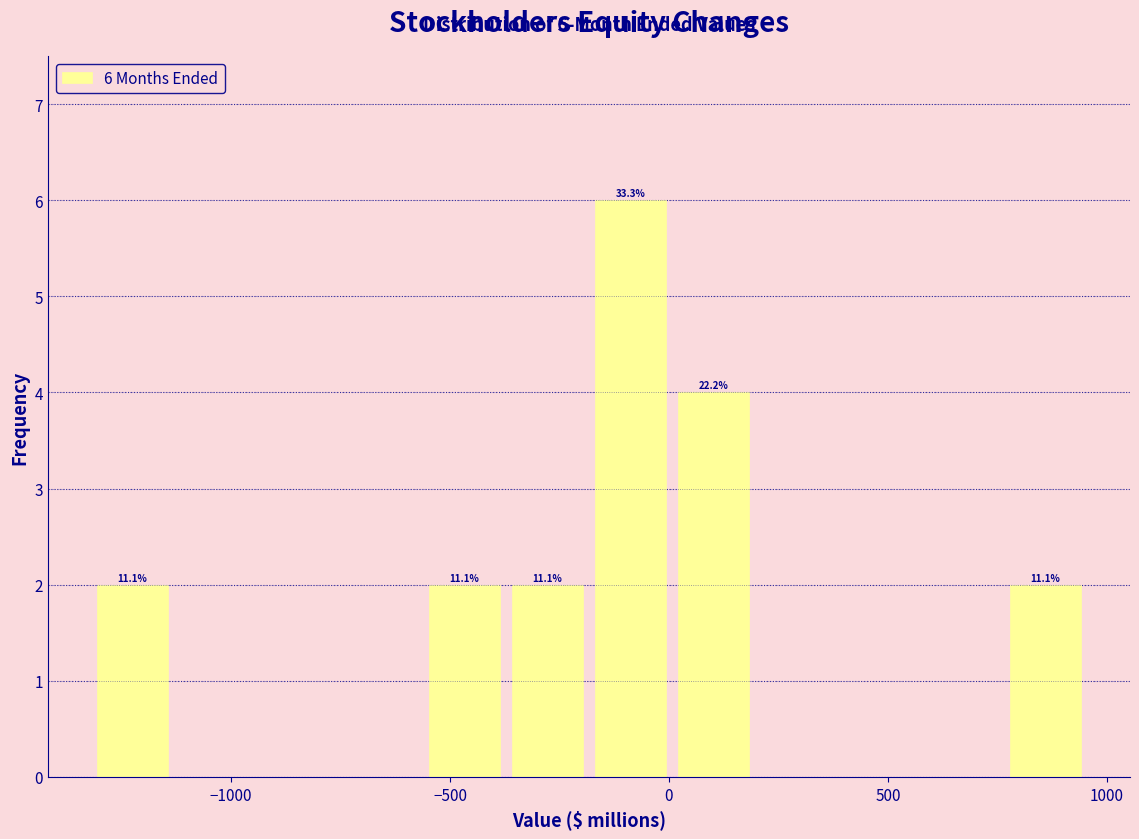

Around what value on the x-axis is the tallest bar? Give the approximate position of its centre, as read against the axis.

-100